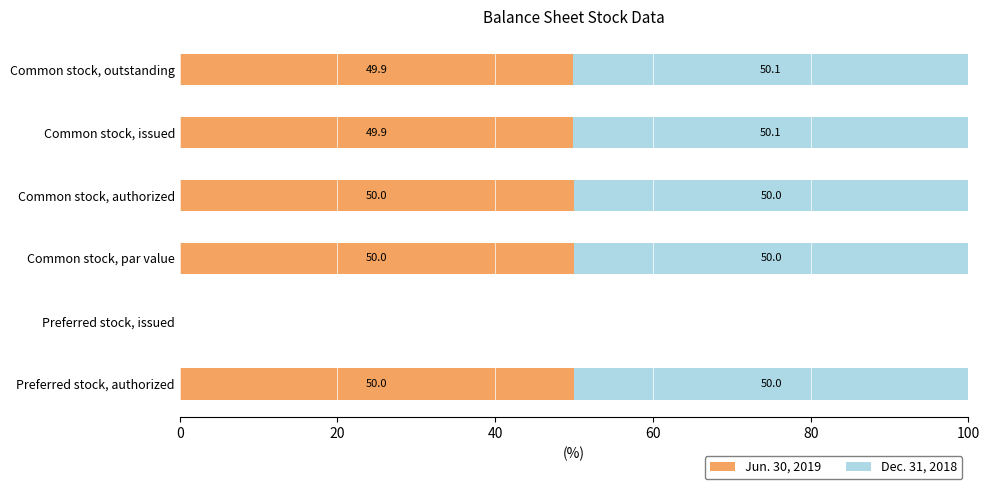

The Jun. 30, 2019 series shows 49.9 at Common stock, outstanding. True or false?

True